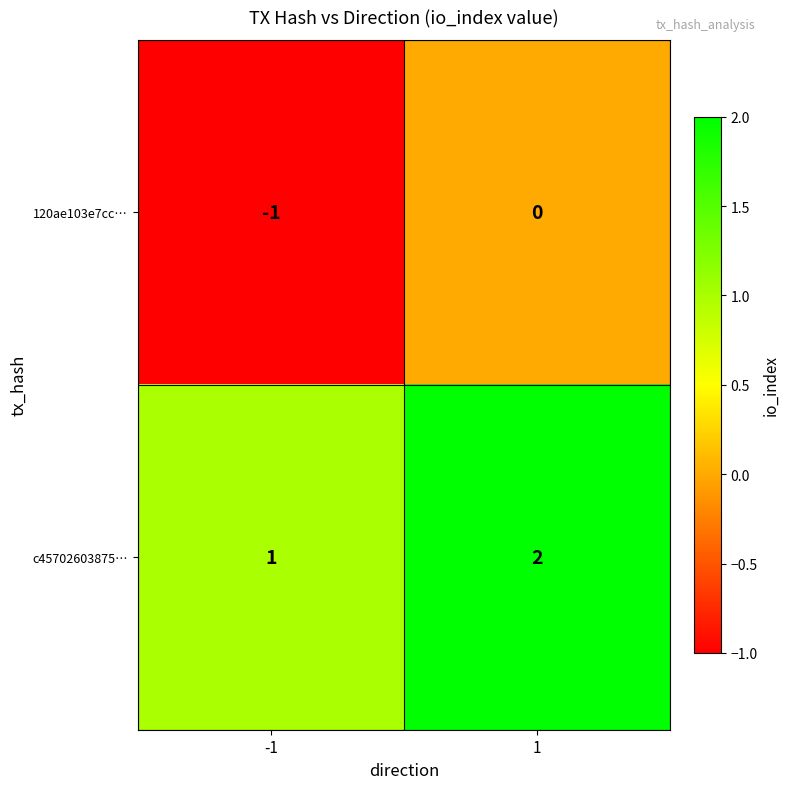

The value of c45702603875… at 1 is 1. True or false?

False